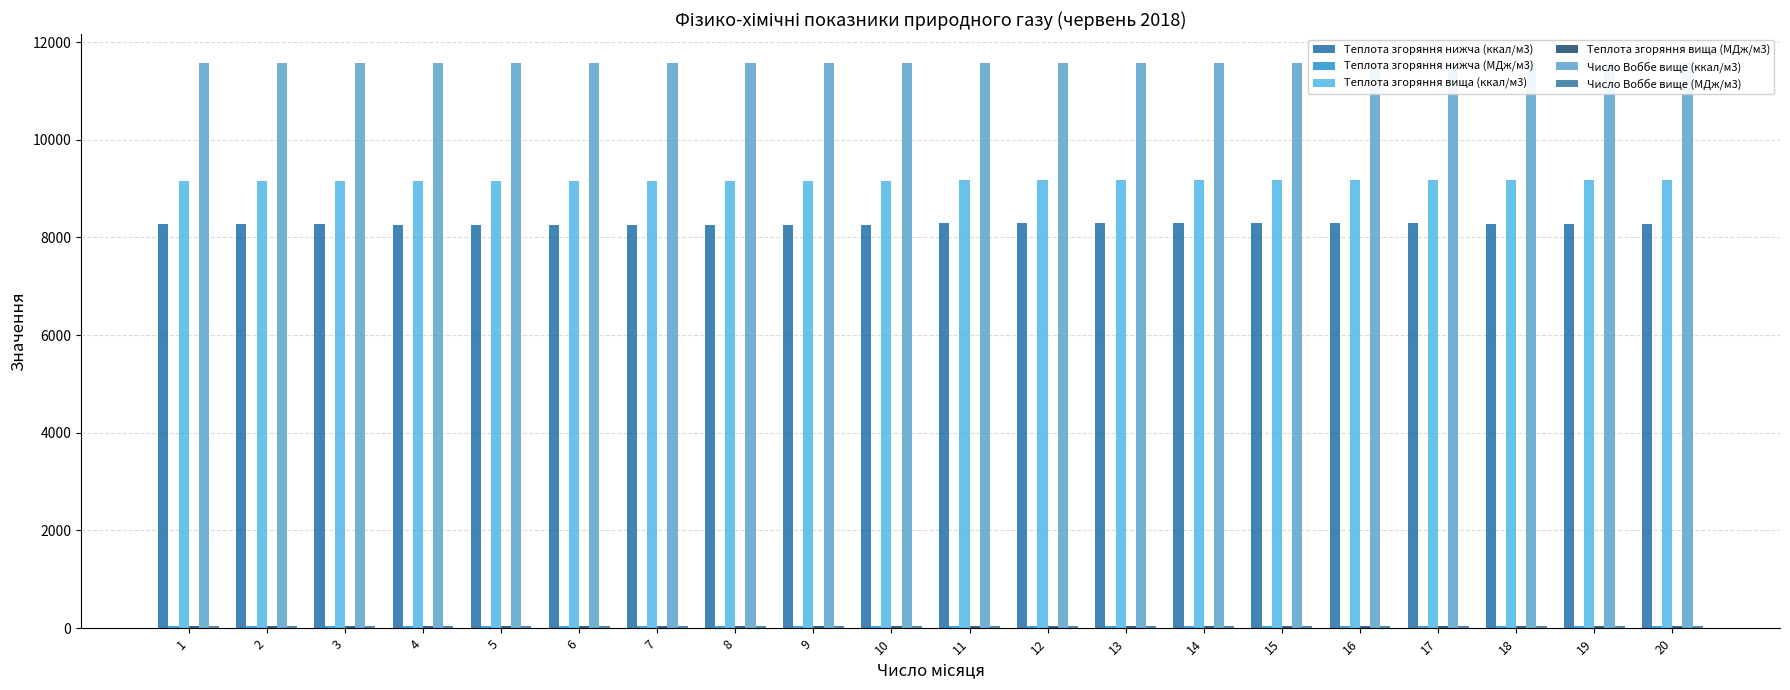

Which series changed the most between 1 and 11?

Число Воббе вище (ккал/м3)